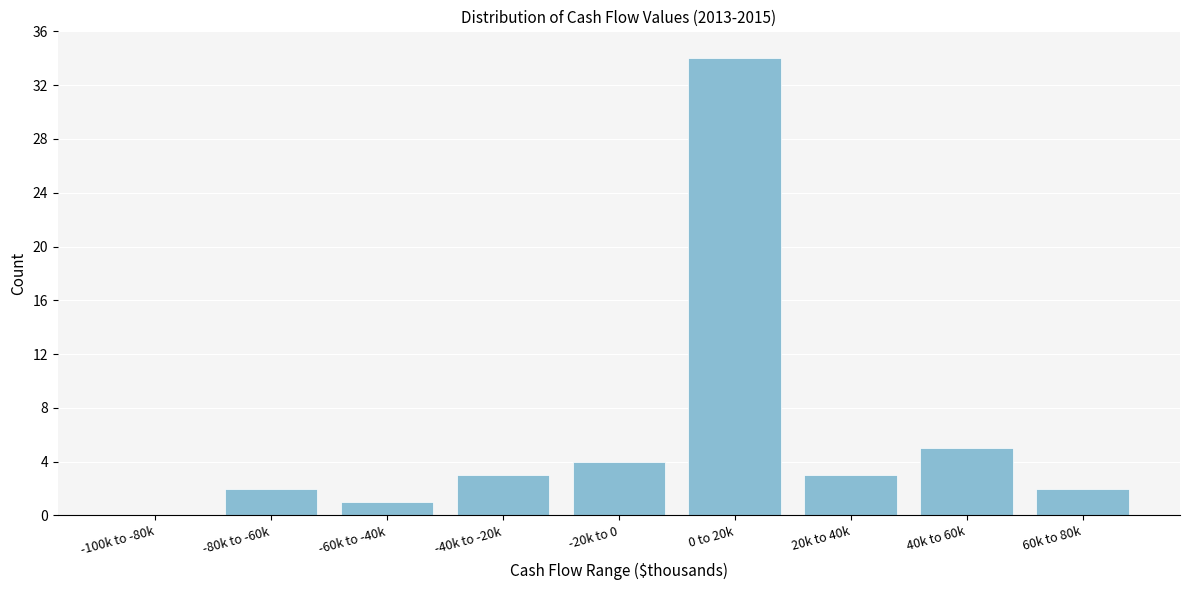

Reading right to left, list all the values displayed in this chart.

60k to 80k=2	40k to 60k=5	20k to 40k=3	0 to 20k=34	-20k to 0=4	-40k to -20k=3	-60k to -40k=1	-80k to -60k=2	-100k to -80k=0